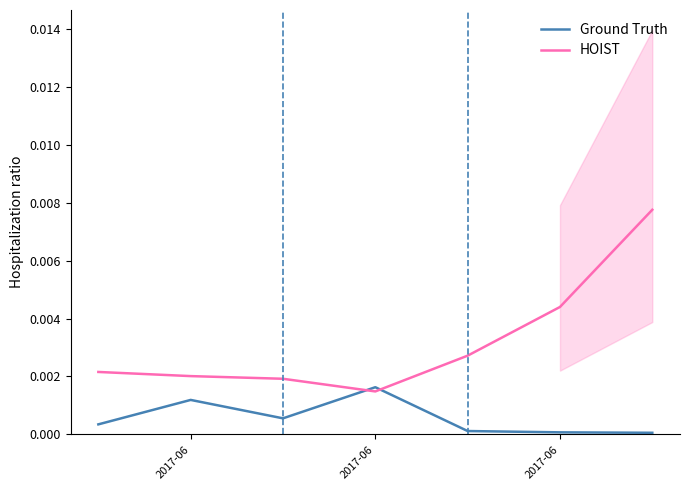

Rank the series by their average value, from highest to lowest.

HOIST, Ground Truth